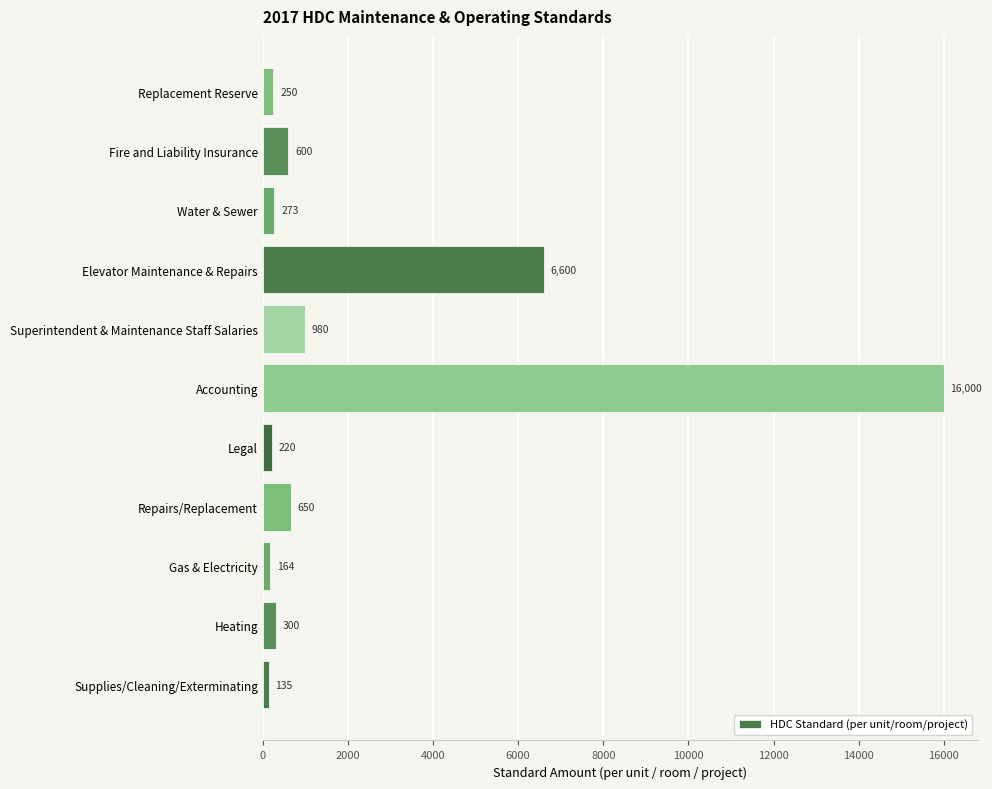

Reading bottom to top, list all the values displayed in this chart.

135	300	164	650	220	16000	980	6600	273	600	250